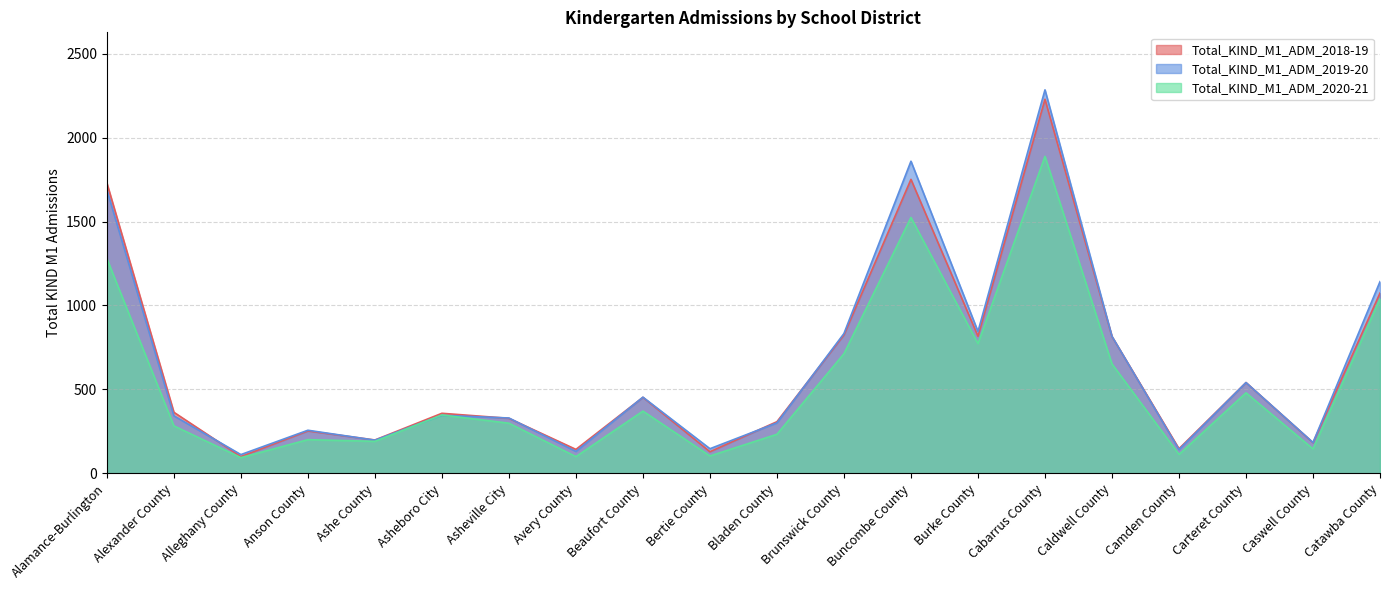

What are all the series names shown in the legend?

Total_KIND_M1_ADM_2018-19, Total_KIND_M1_ADM_2019-20, Total_KIND_M1_ADM_2020-21